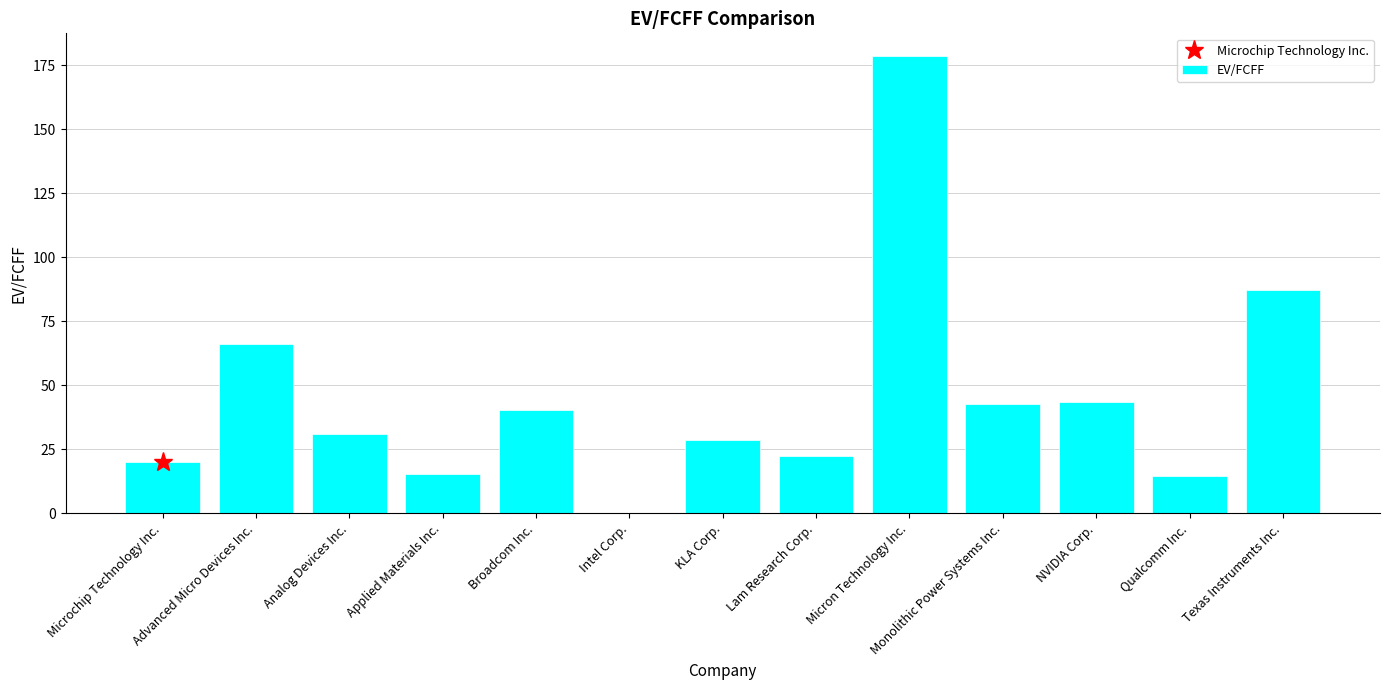

Approximately how many times larger is the value at Micron Technology Inc. compared to Advanced Micro Devices Inc.?

2.7